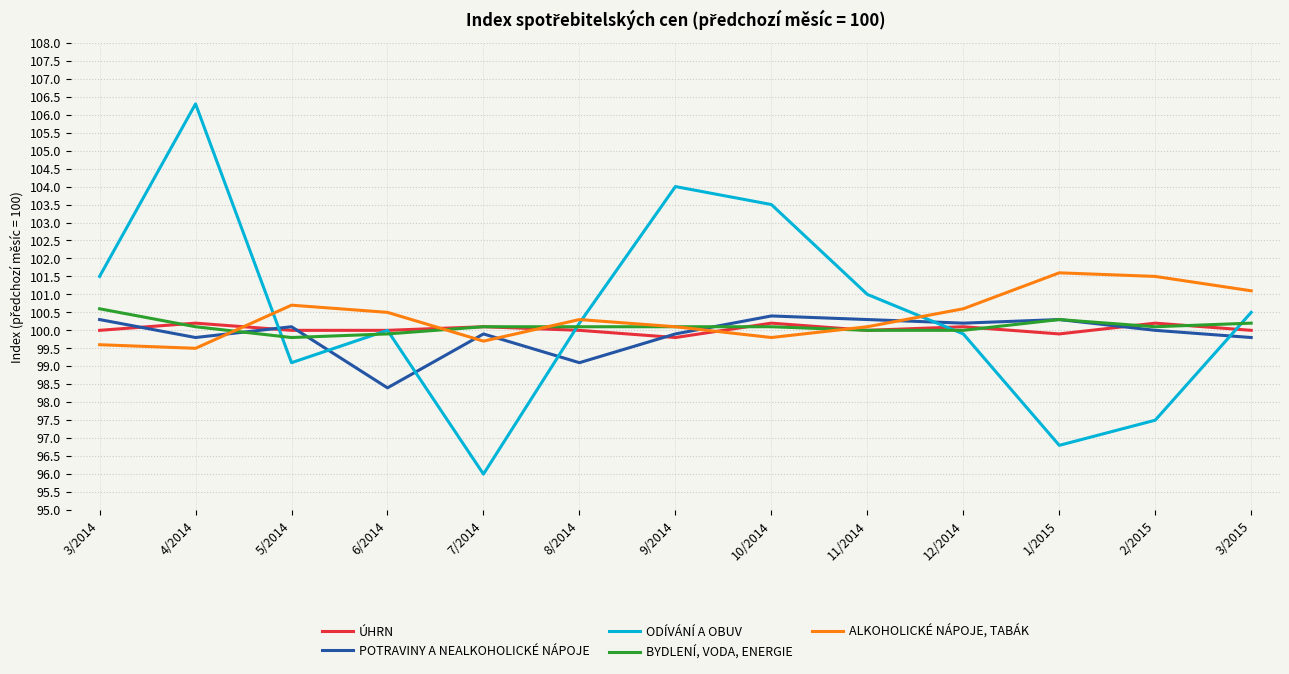

True or false: POTRAVINY A NEALKOHOLICKÉ NÁPOJE has more than 0 interior local peaks.

True